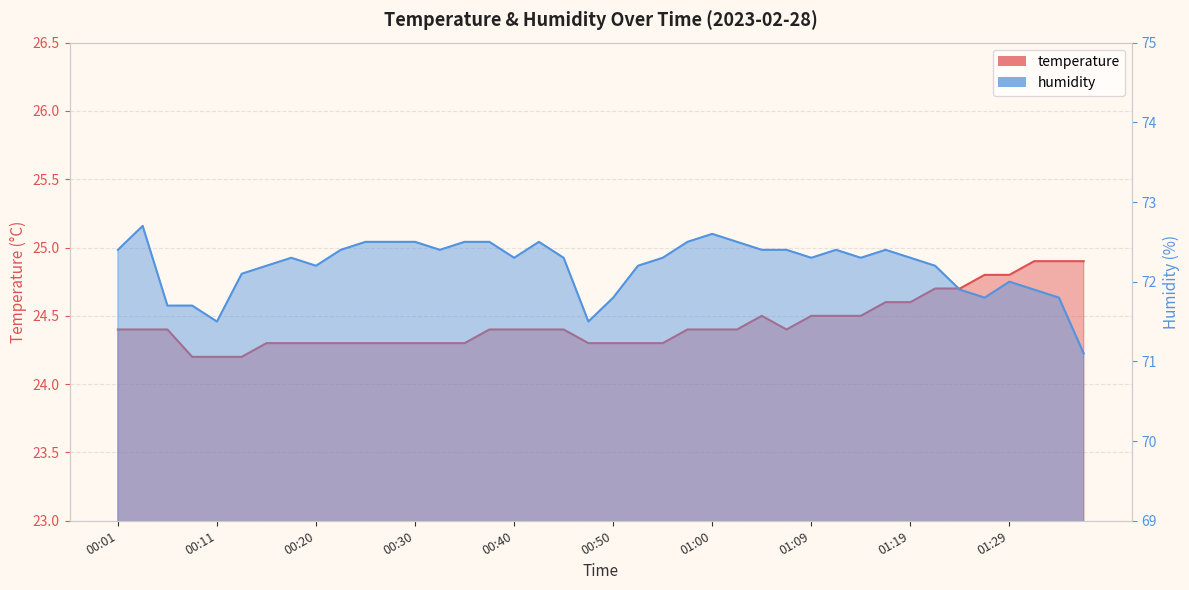

How many data points in humidity are less than 72?

10